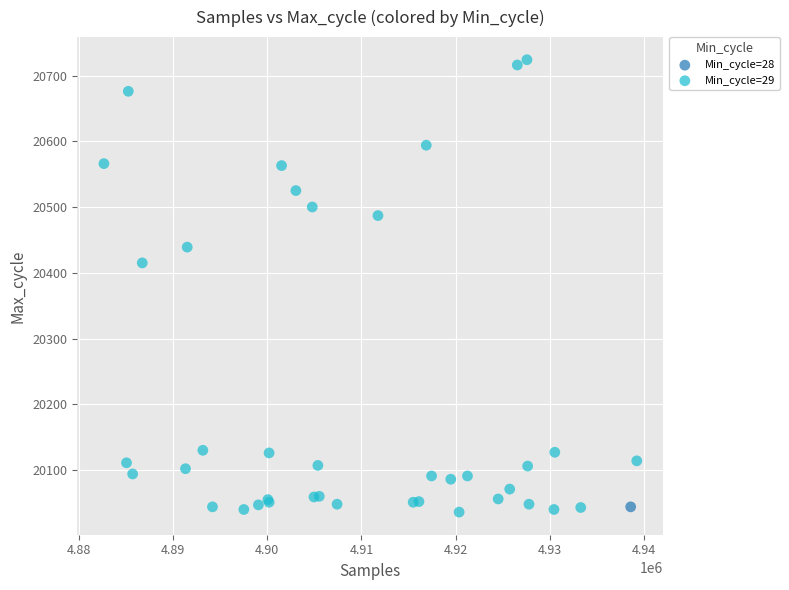

What are all the series names shown in the legend?

Min_cycle=28, Min_cycle=29